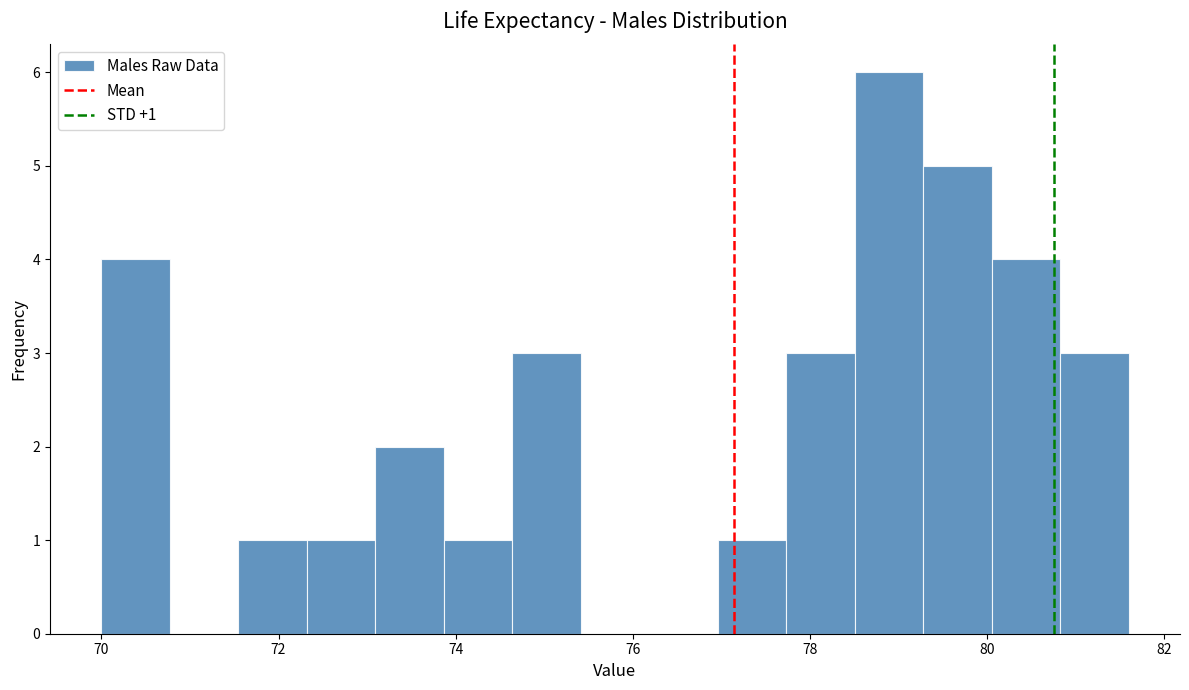

Read against the x-axis, roughly where is the centre of the tallest bar?

78.8